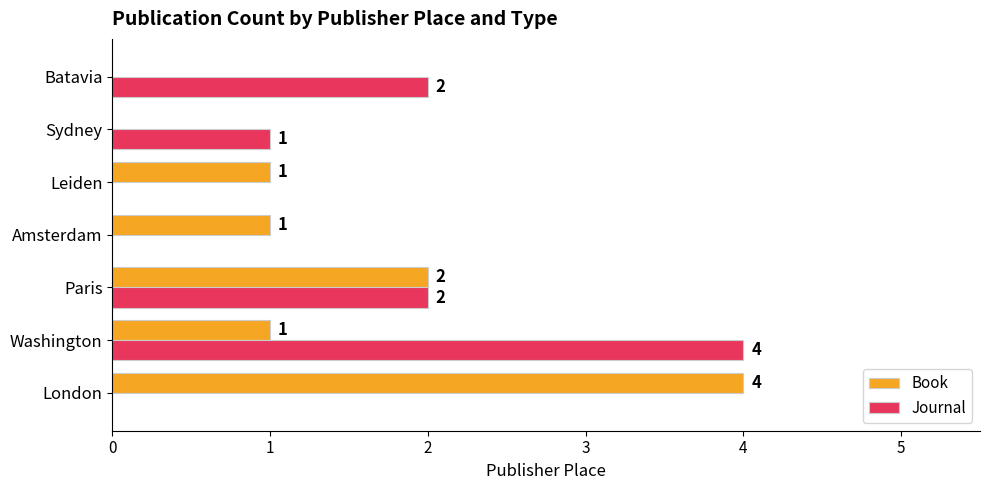

What is the total value across all series at London?

4